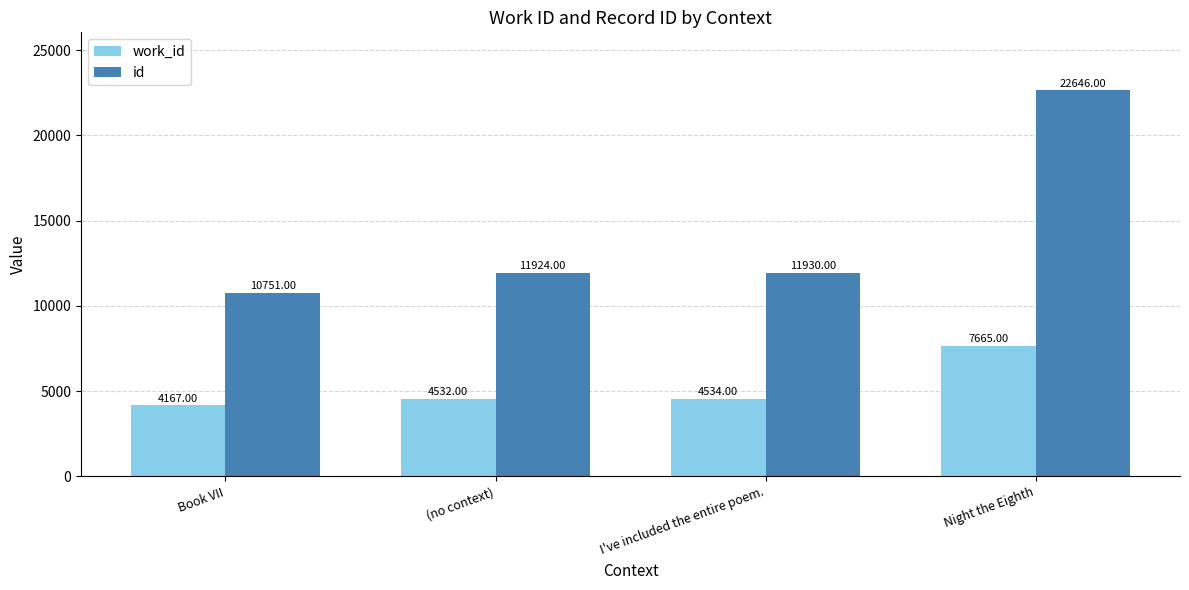

Does the chart contain stacked bars?

No